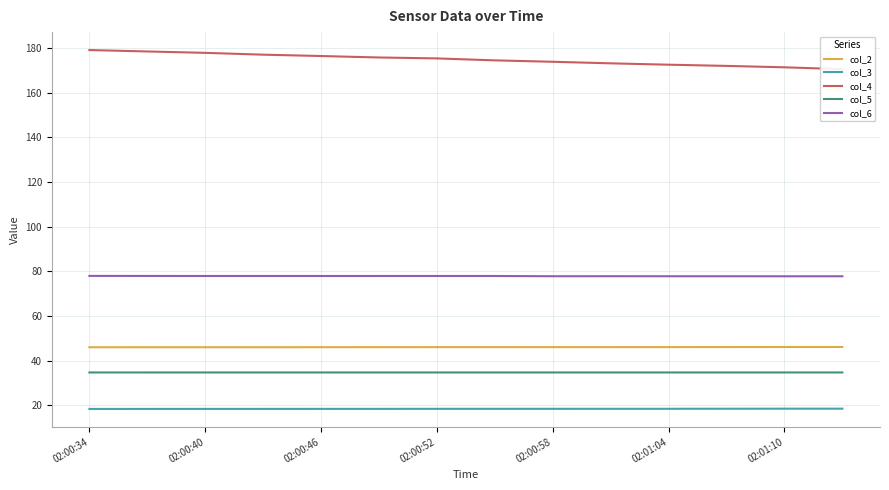

True or false: col_2 has a value of 22.9 at 02:01:04.

False